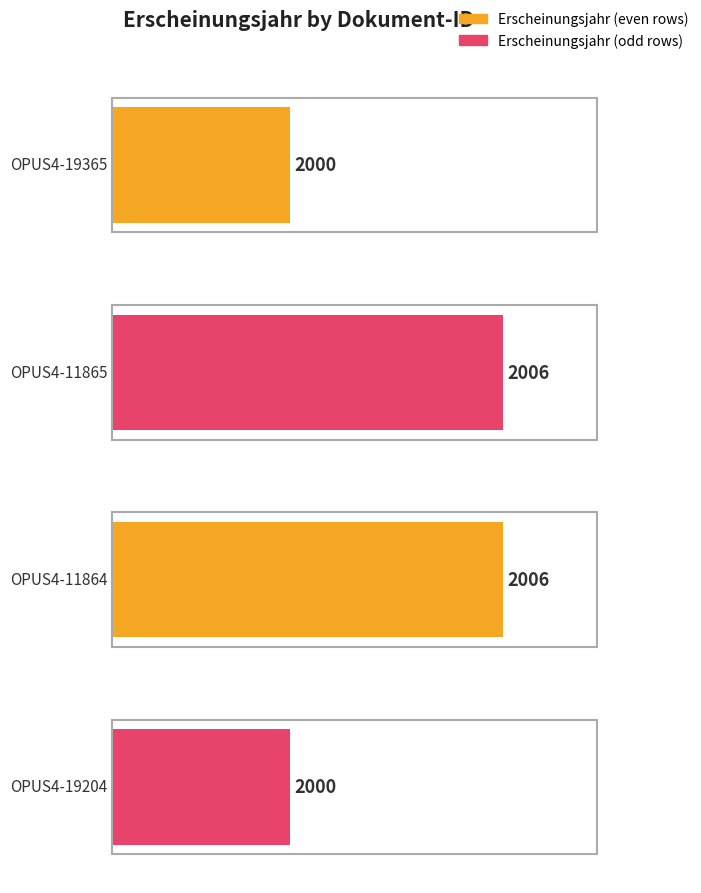

Rank the categories by value from highest to lowest.

OPUS4-11865, OPUS4-11864, OPUS4-19365, OPUS4-19204